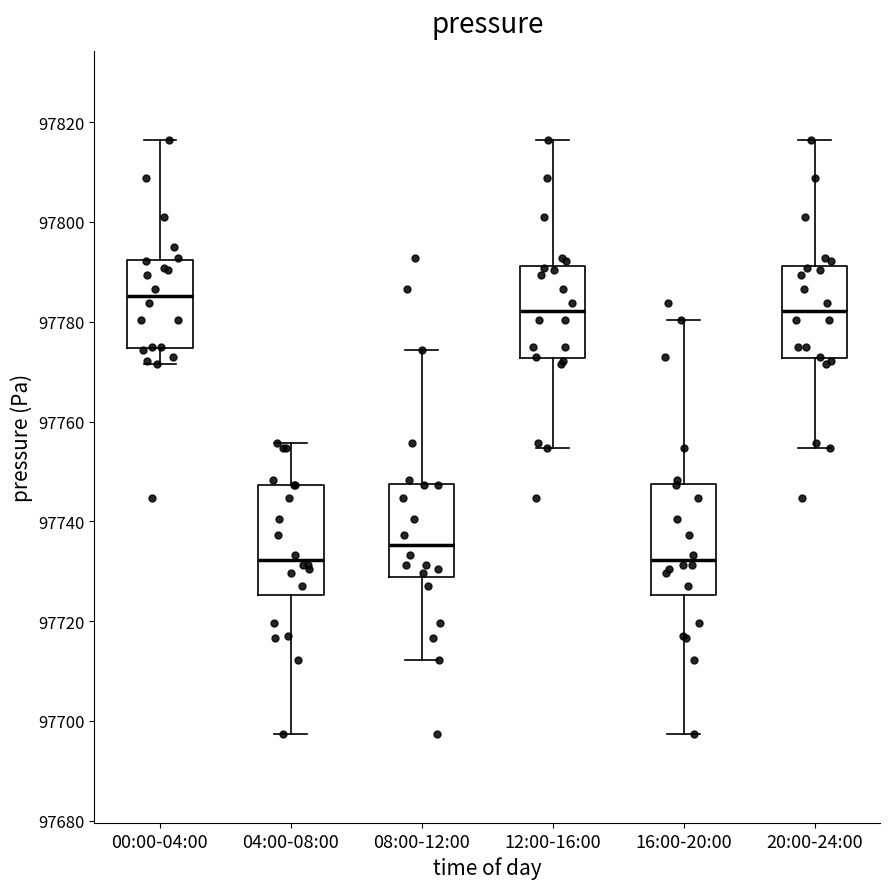

Reading left to right, read every box against the y-axis: the position of its median line, the range the box covers, and the ends of its whiskers. The values are not printed on the chart, so give them approximately, as read against the axis.

00:00-04:00: median 97786, box 97774 to 97792, whiskers 97772 to 97816
04:00-08:00: median 97732, box 97726 to 97748, whiskers 97698 to 97756
08:00-12:00: median 97736, box 97728 to 97748, whiskers 97712 to 97774
12:00-16:00: median 97782, box 97772 to 97792, whiskers 97754 to 97816
16:00-20:00: median 97732, box 97726 to 97748, whiskers 97698 to 97780
20:00-24:00: median 97782, box 97772 to 97792, whiskers 97754 to 97816